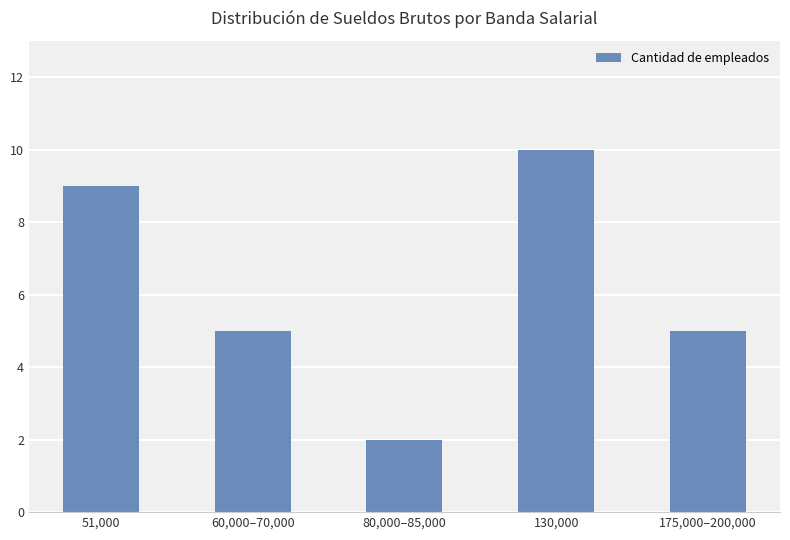

What is the value of the 5th bar from the left?

5